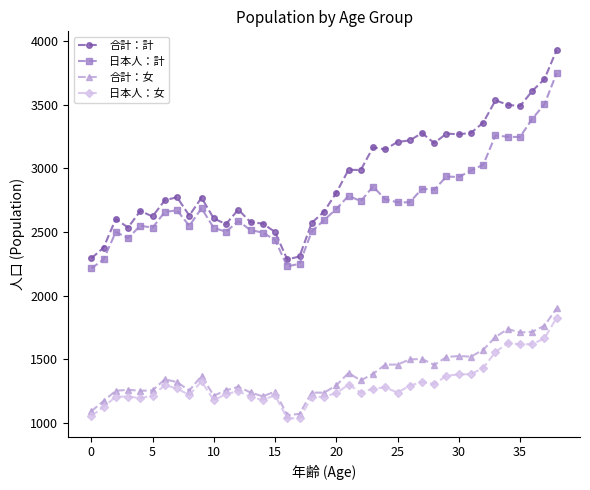

Which series has the largest range (max minus min)?

合計：計